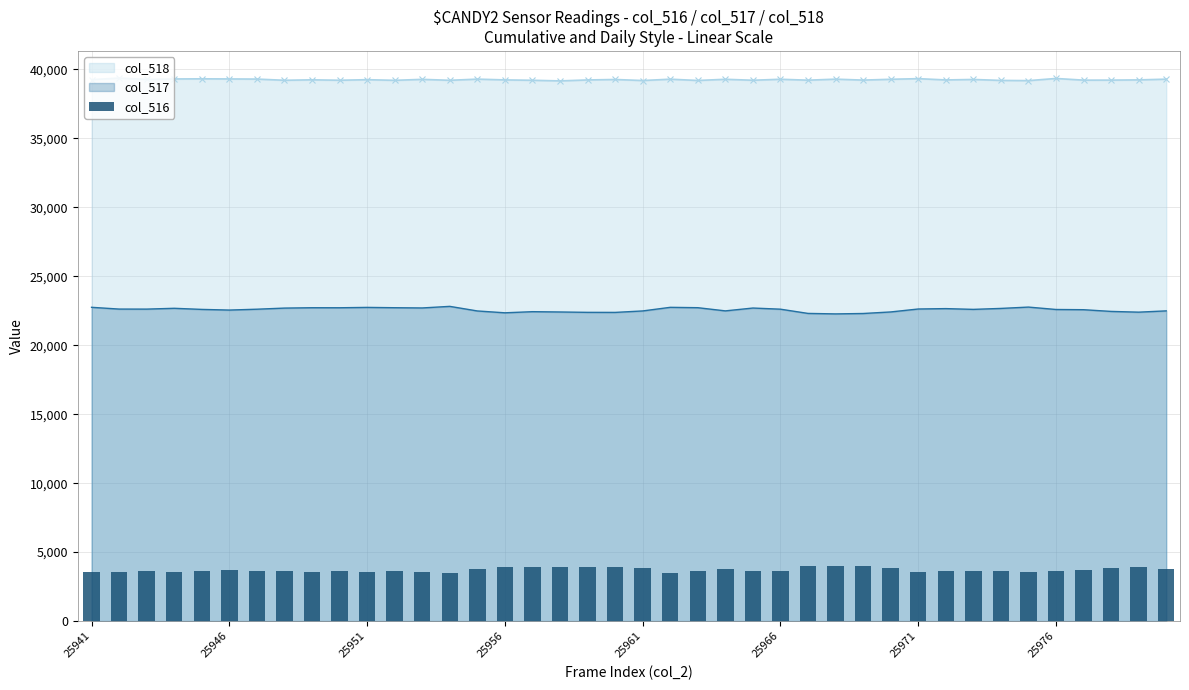

True or false: col_517 and col_518 intersect in this chart.

False